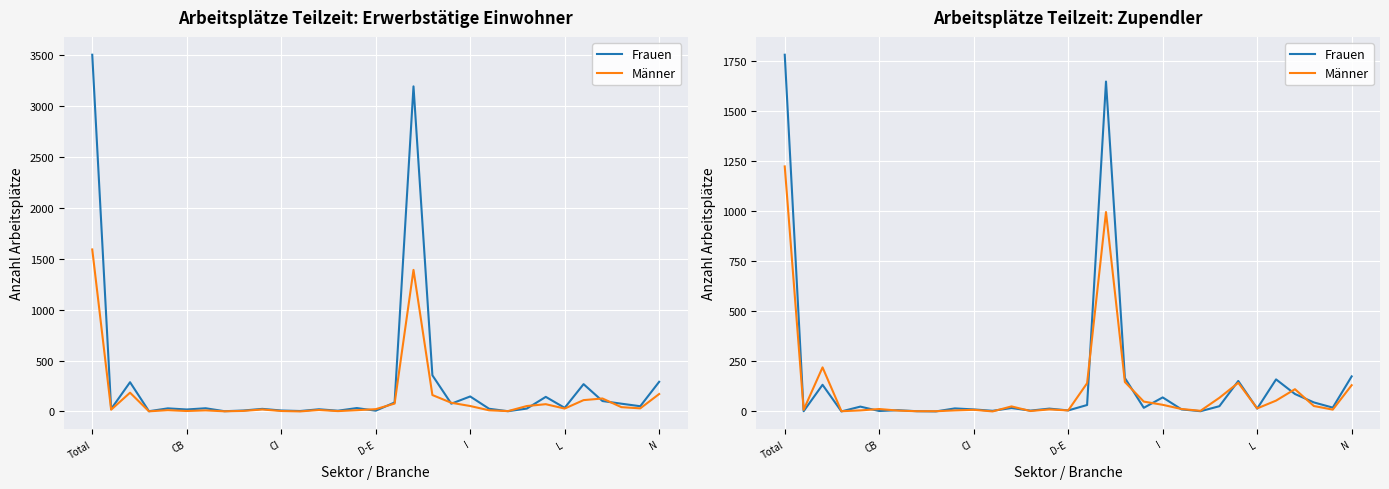

At Total, list the series in order from smallest to largest.

Männer, Frauen